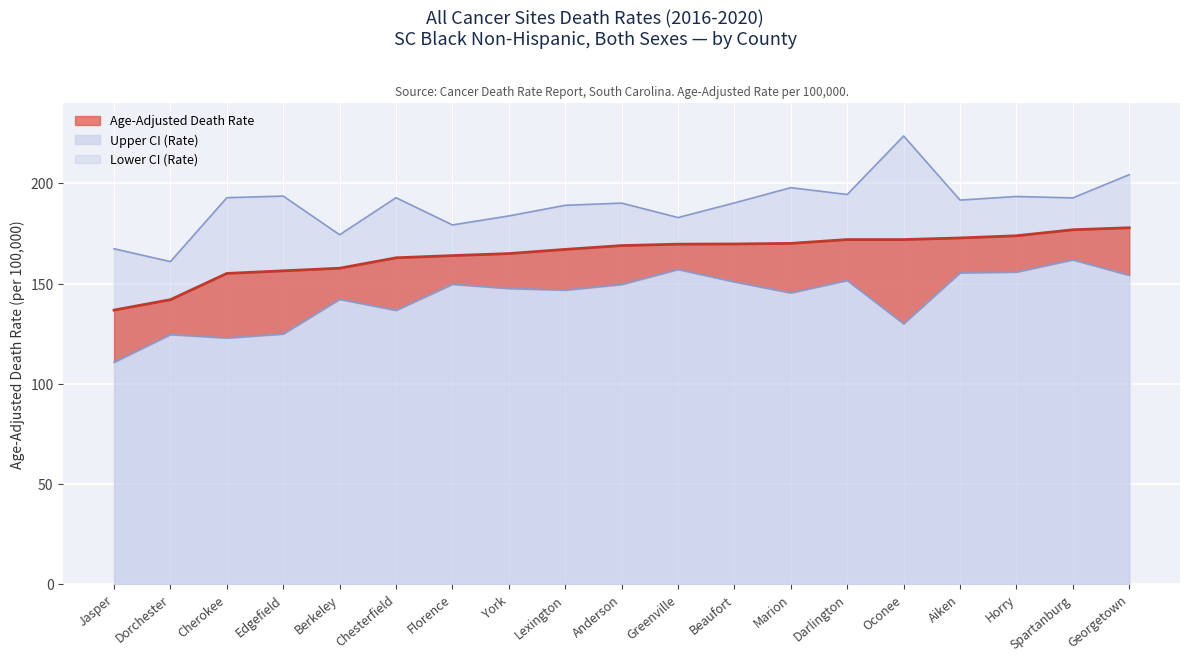

Which series has the widest spread of values?

Upper CI (Rate)